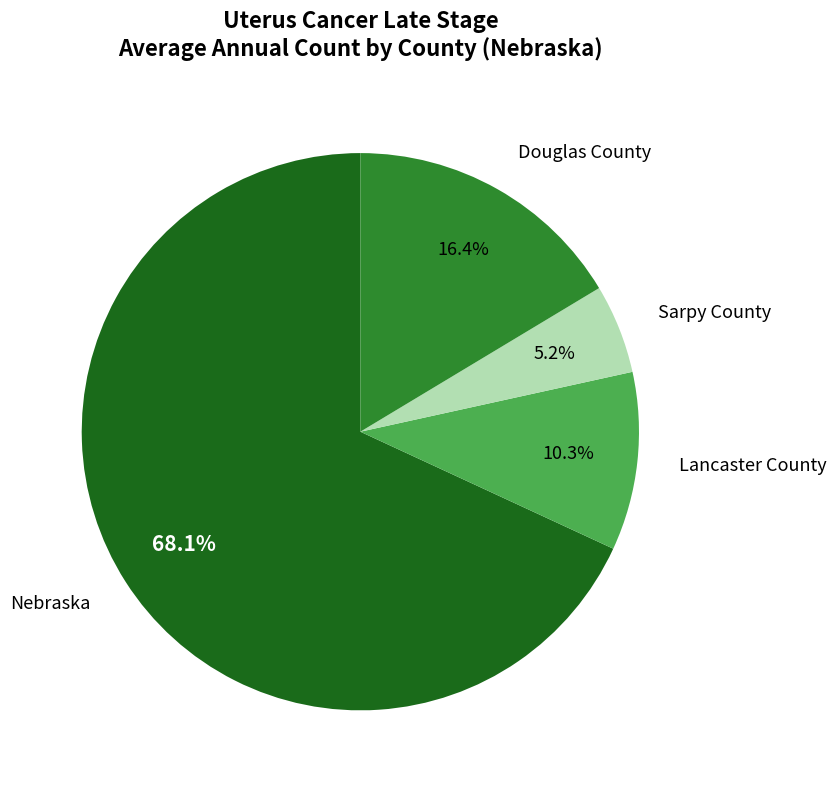

What is the total percentage of Douglas County and Lancaster County?

26.7%